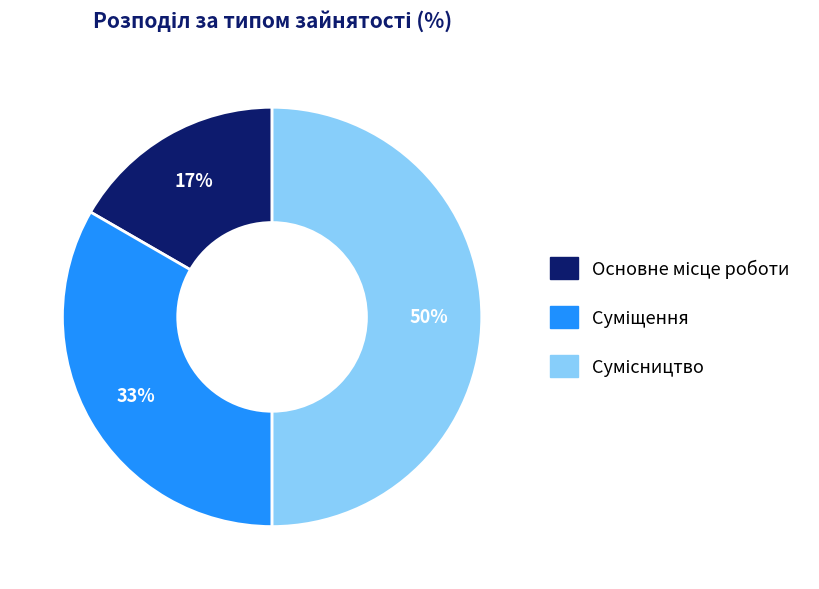

To the nearest percent, what is the difference between the largest and smallest slice percentages?

33%